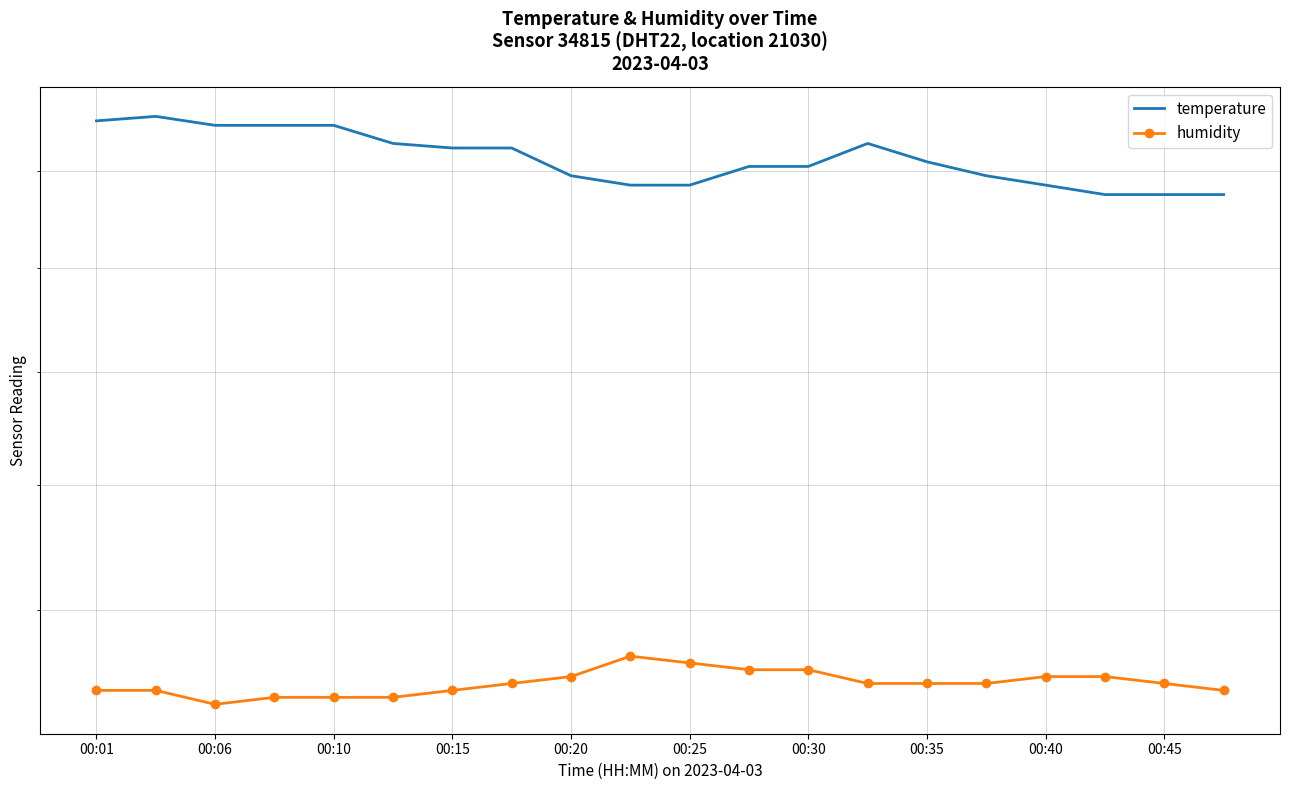

What is the difference between the highest and lowest values at 00:01?

10.3